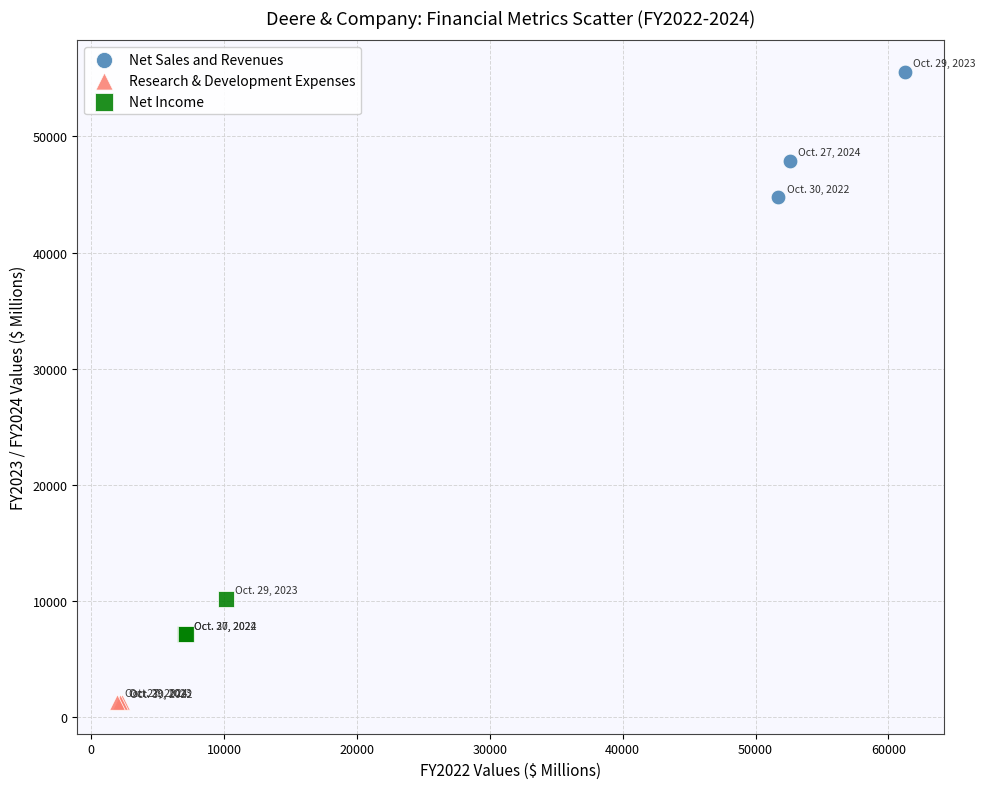

Which series reaches the maximum Y coordinate?

Net Sales and Revenues